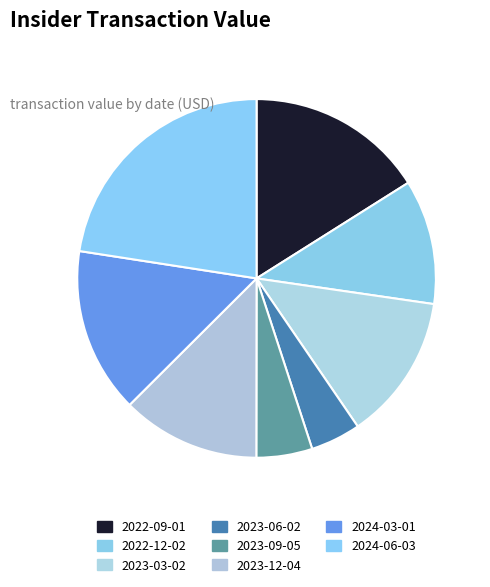

Count the number of slices in the pie.

8